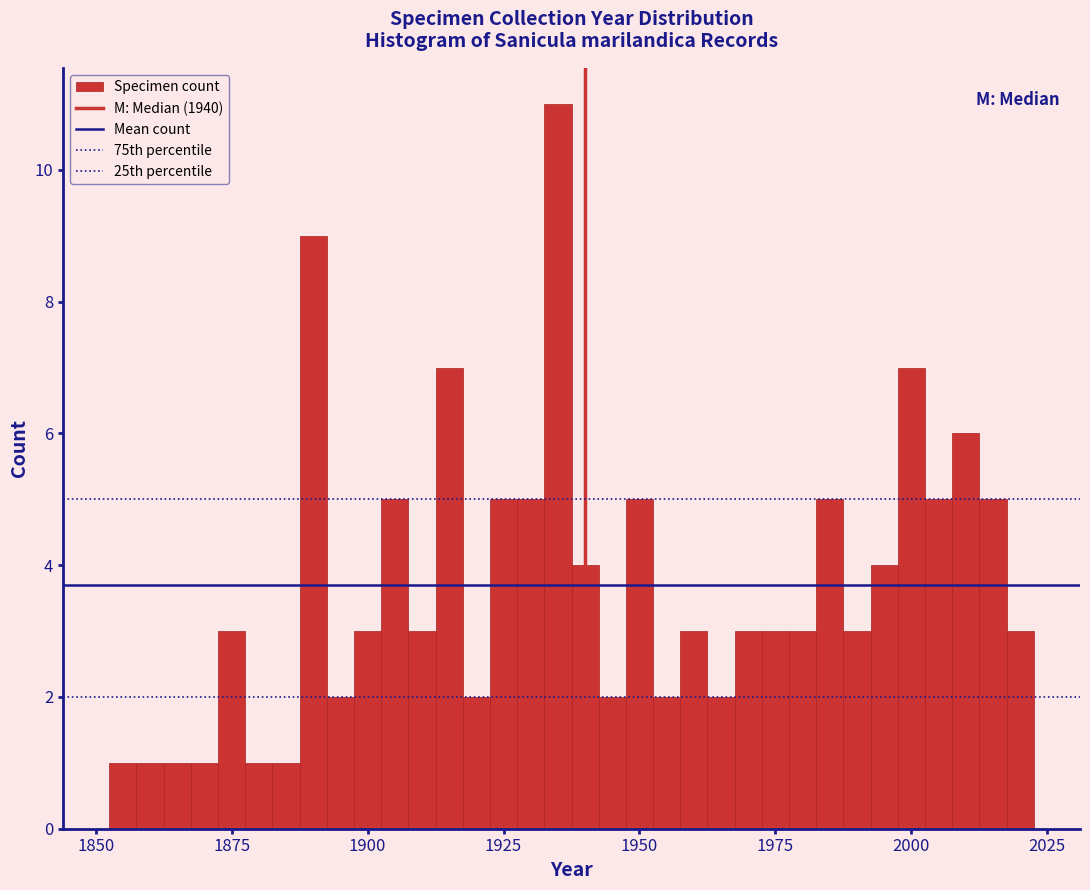

Read against the x-axis, roughly where is the centre of the tallest bar?

1935